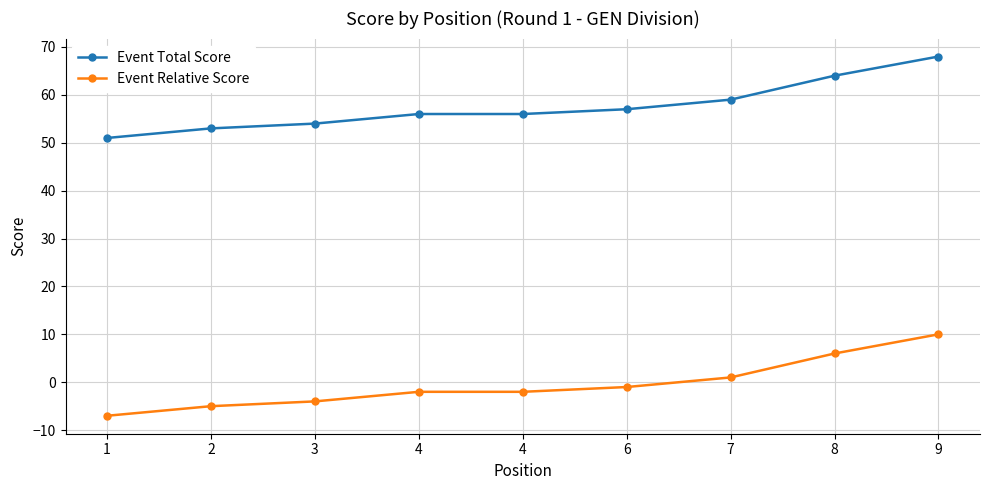

At which label does Event Relative Score reach its peak?

9